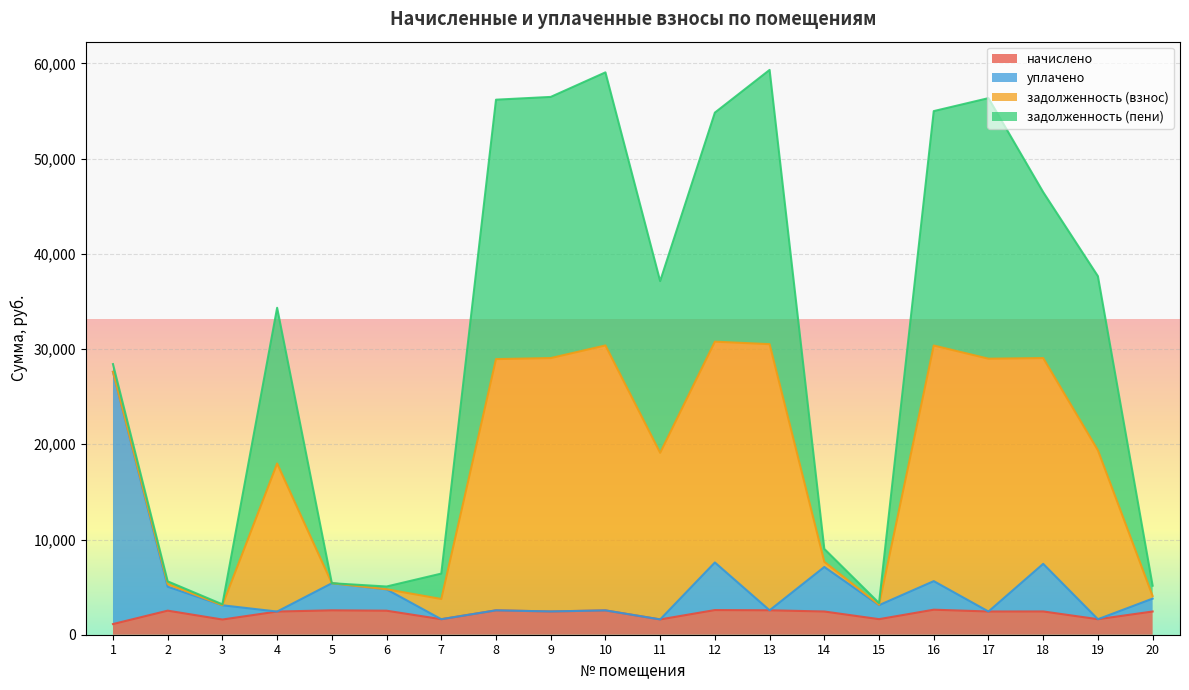

Which has a higher value, 13 or 16?

16